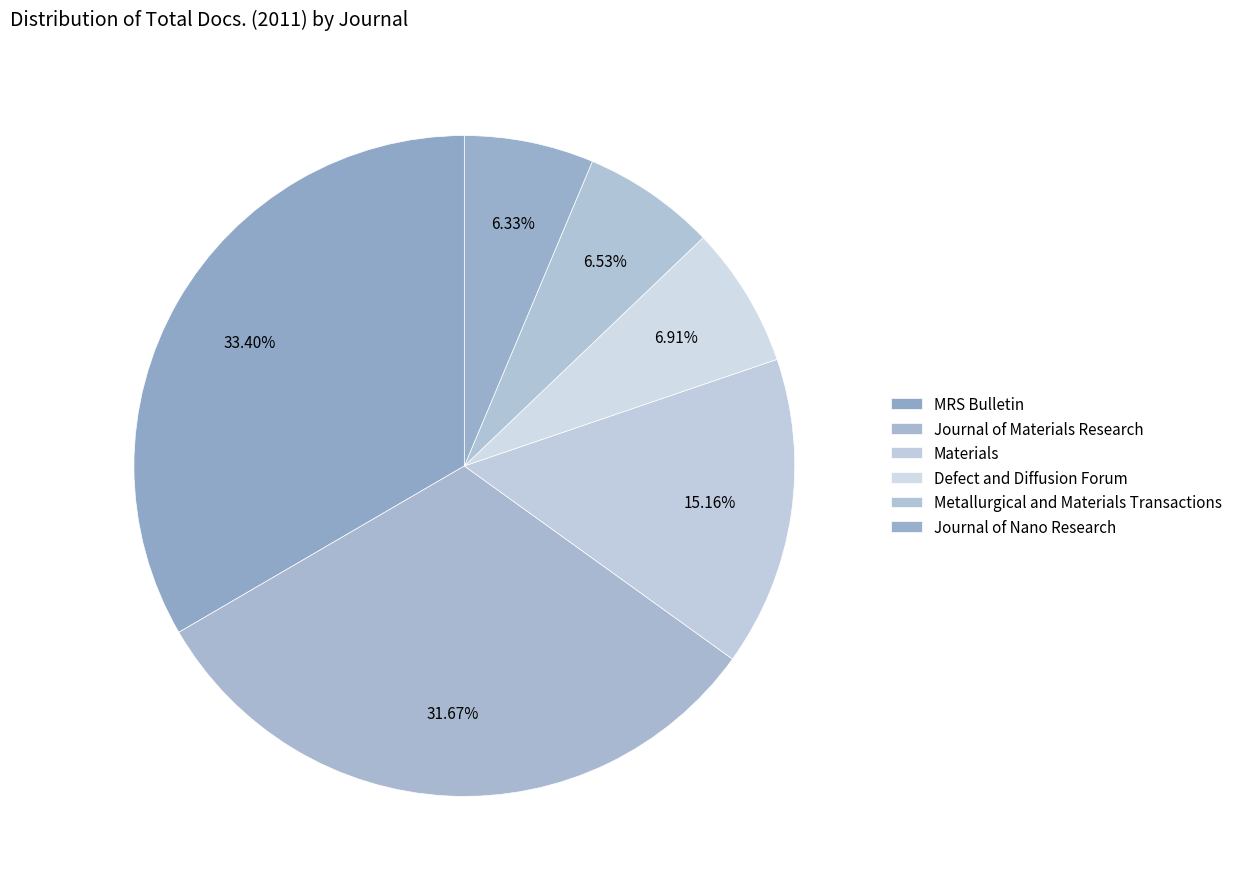

Combined, do Materials and MRS Bulletin account for over 50%?

No